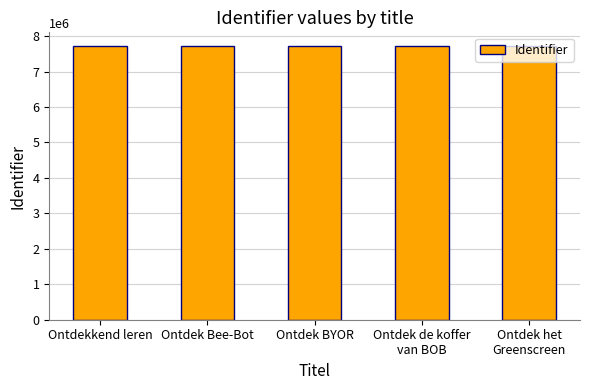

Read the value at Ontdek het
Greenscreen, to the nearest 10.

7721080